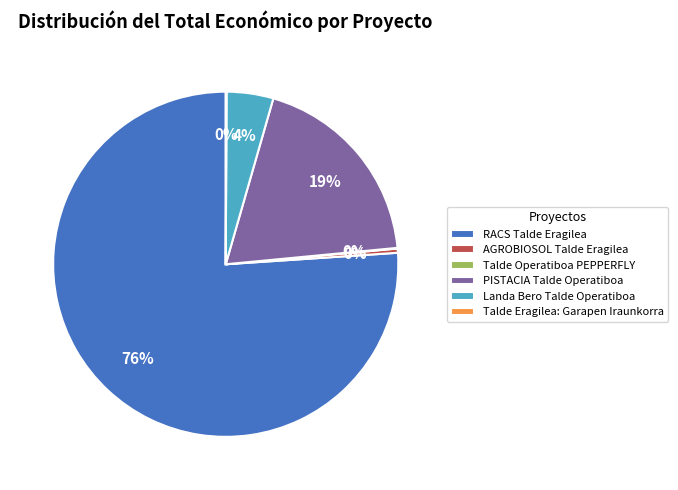

To the nearest percent, what is the average slice percentage?

17%